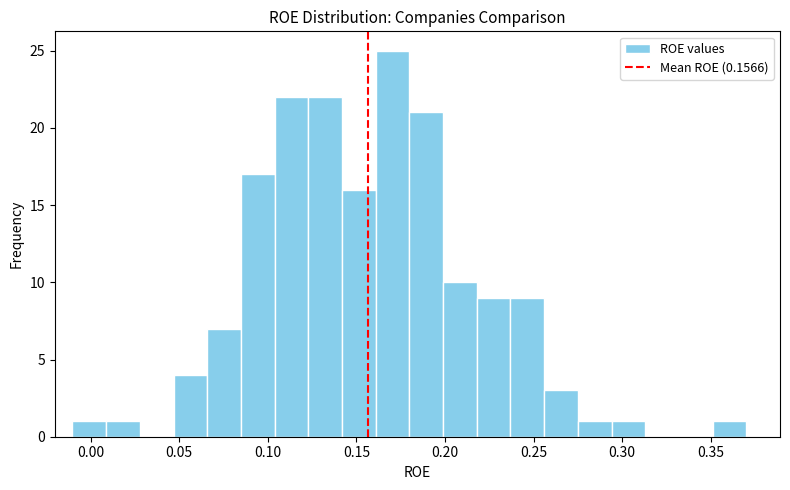

Read against the x-axis, roughly where is the centre of the tallest bar?

0.170